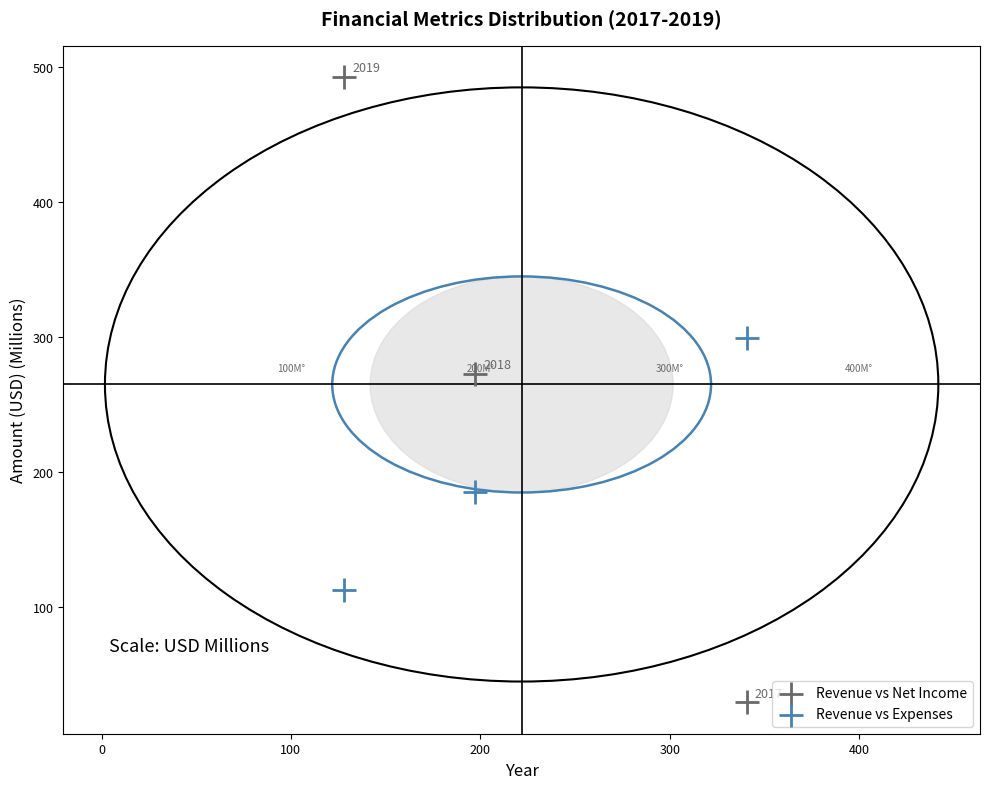

Which series contains the lowest Y value?

Revenue vs Net Income